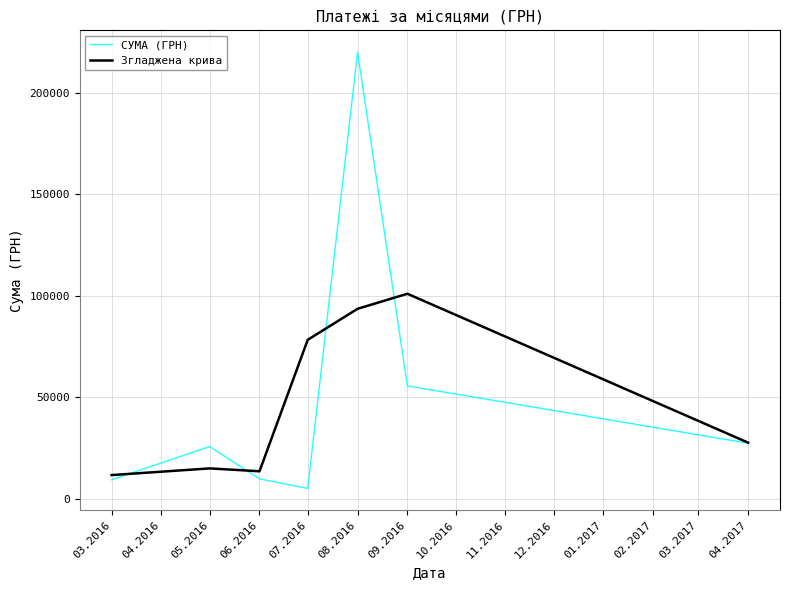

What is the difference between the maximum and second lowest values in the Згладжена крива series?

87407.5